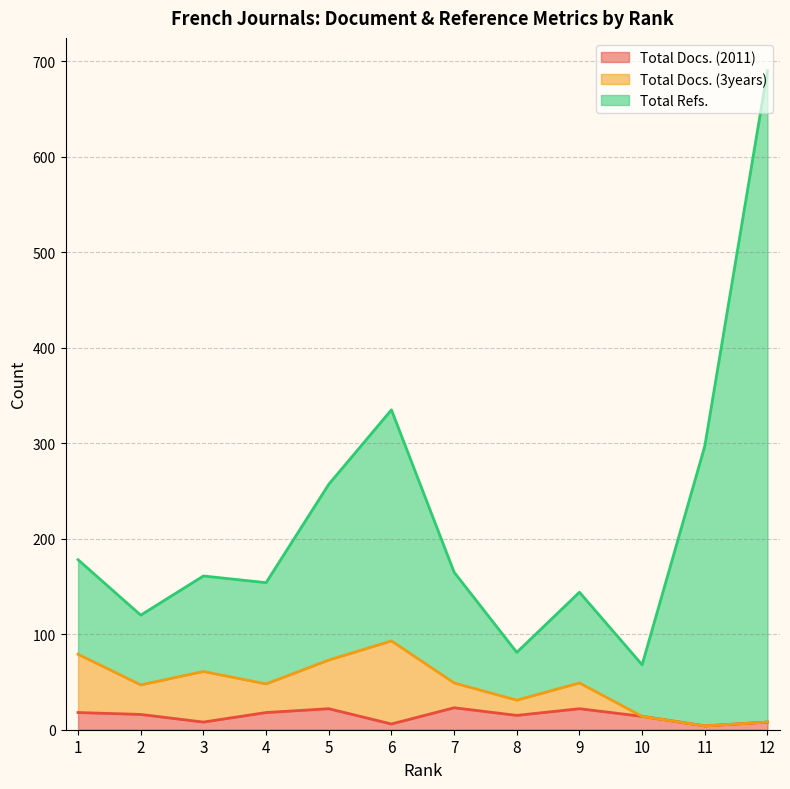

The value of Total Docs. (2011) at 8 is 15. True or false?

True